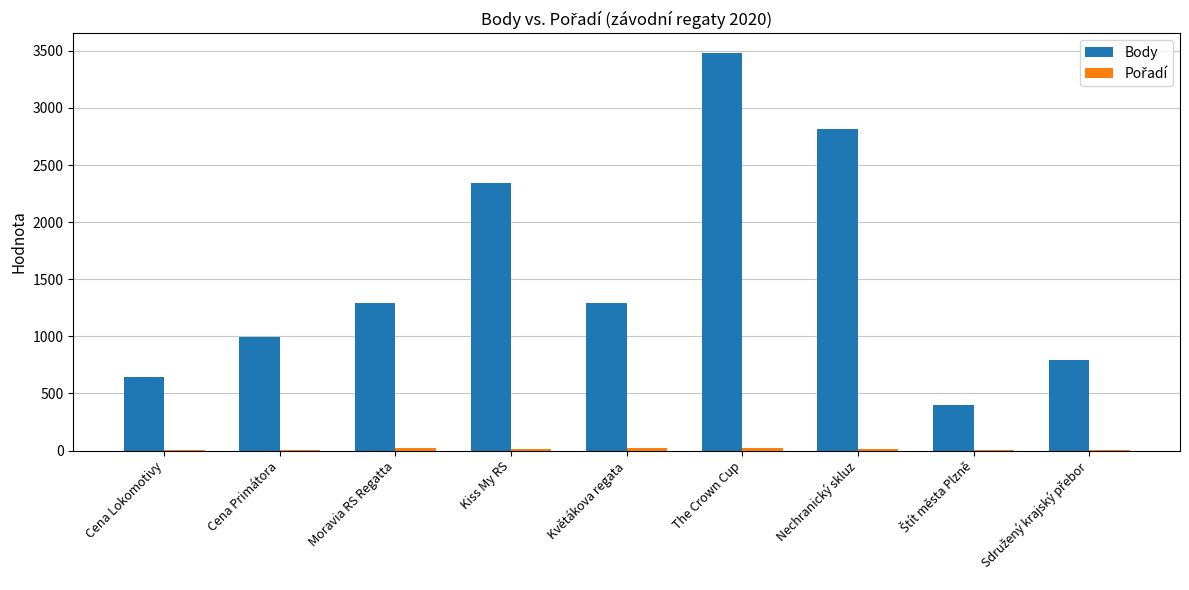

At which label is Body closest to 1938?

Kiss My RS